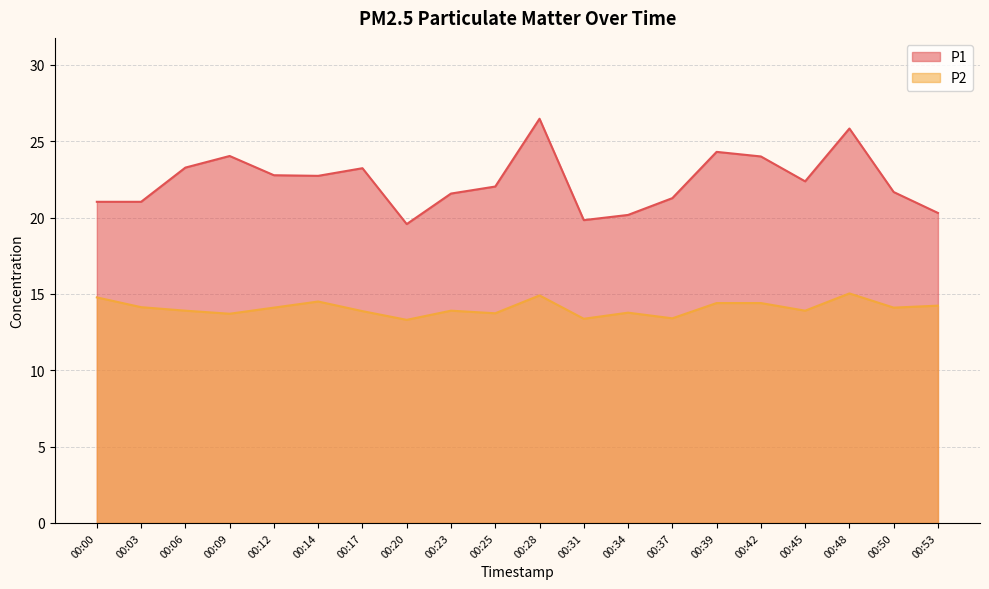

Where does the P1 series first go above 22?

00:06